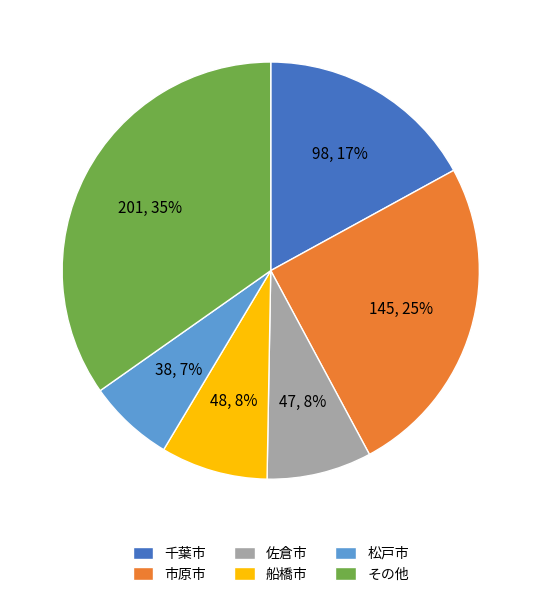

To the nearest percent, what is the combined percentage of 松戸市 and 千葉市?

24%